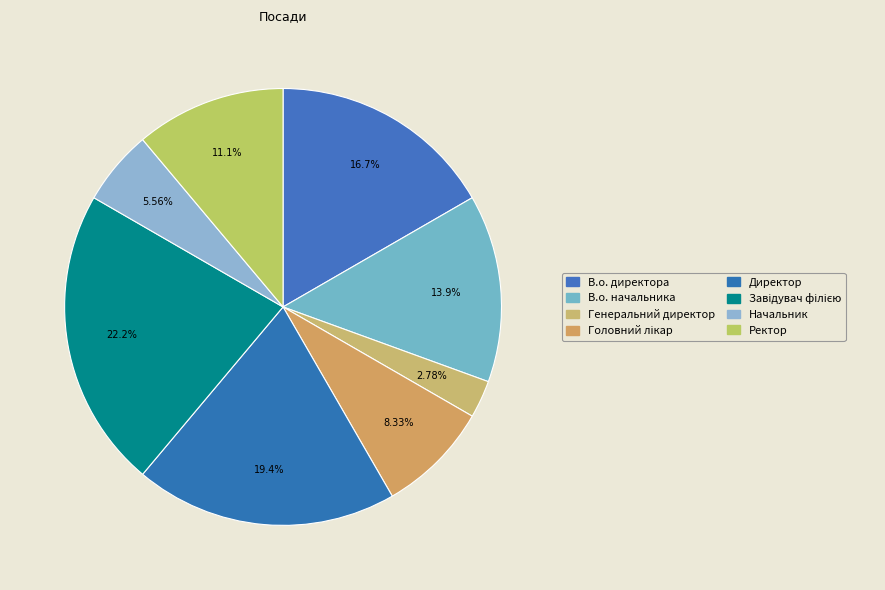

Count the number of slices in the pie.

8